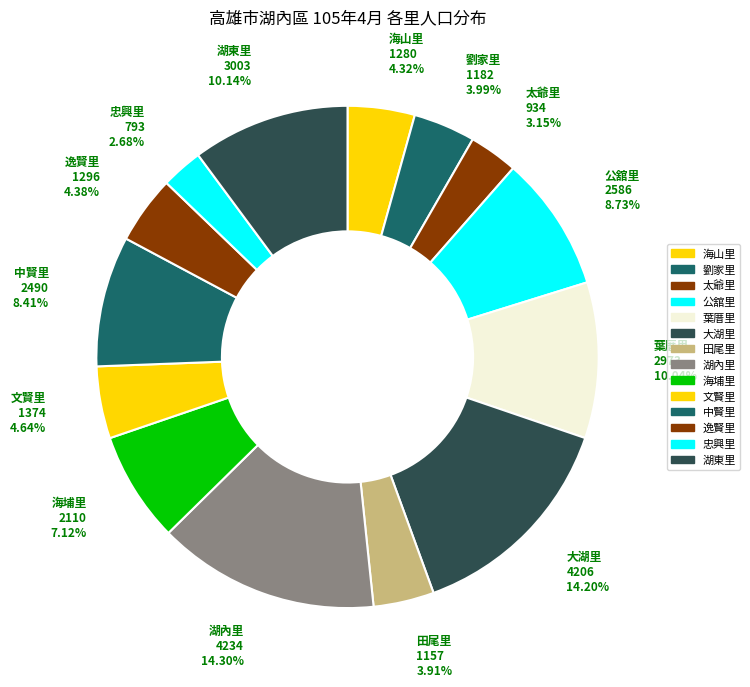

Count the number of slices in the pie.

14